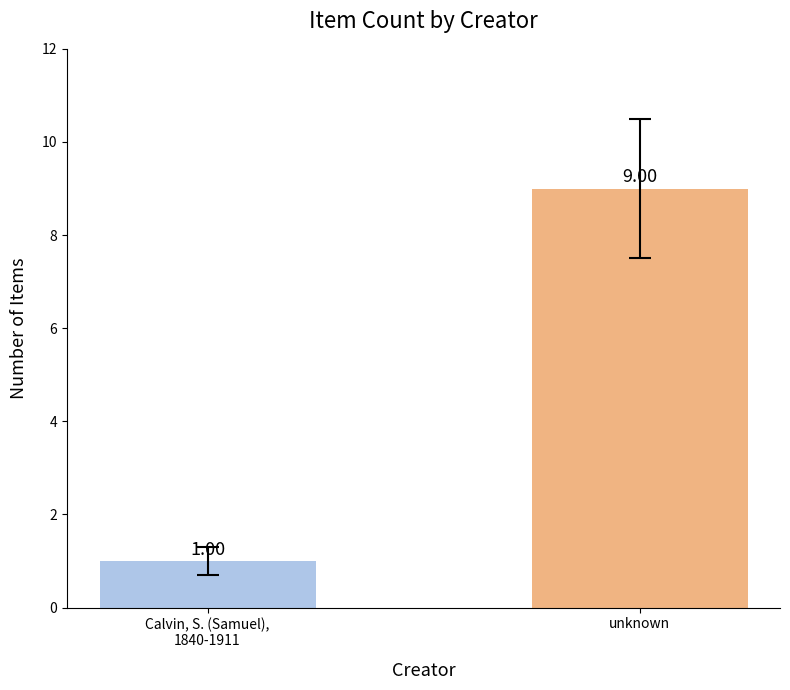

How many bars are there in total?

2